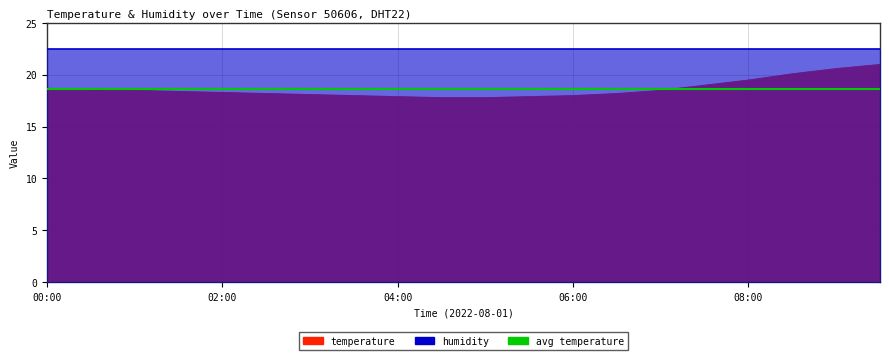

List the labels in order of value, smallest first.

04:30, 05:00, 04:00, 05:30, 03:30, 06:00, 03:00, 02:30, 06:30, 02:00, 01:30, 01:00, 07:00, 00:30, 00:00, 07:30, 08:00, 08:30, 09:00, 09:30